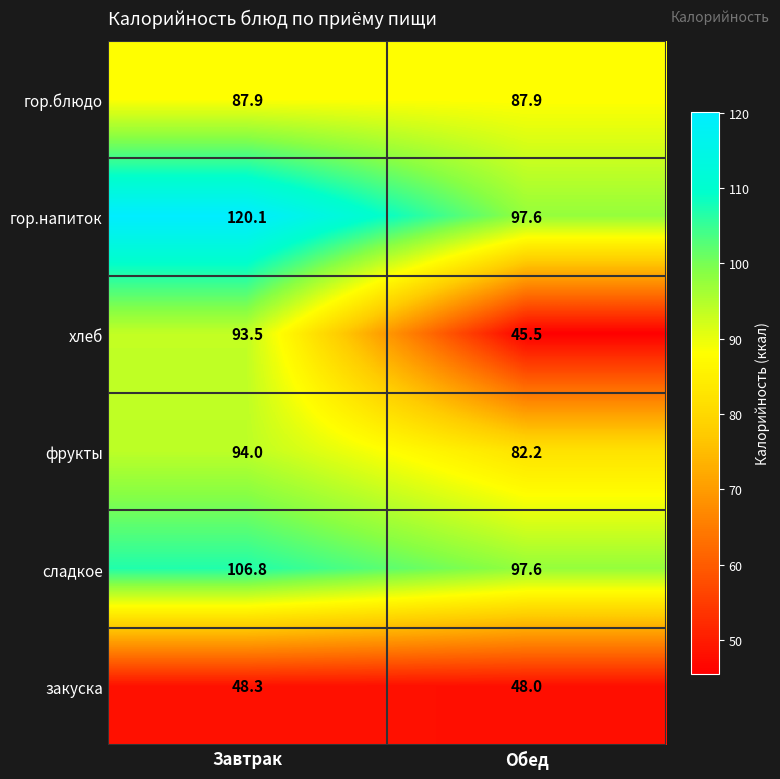

Which category has the lowest value across all series?

Обед